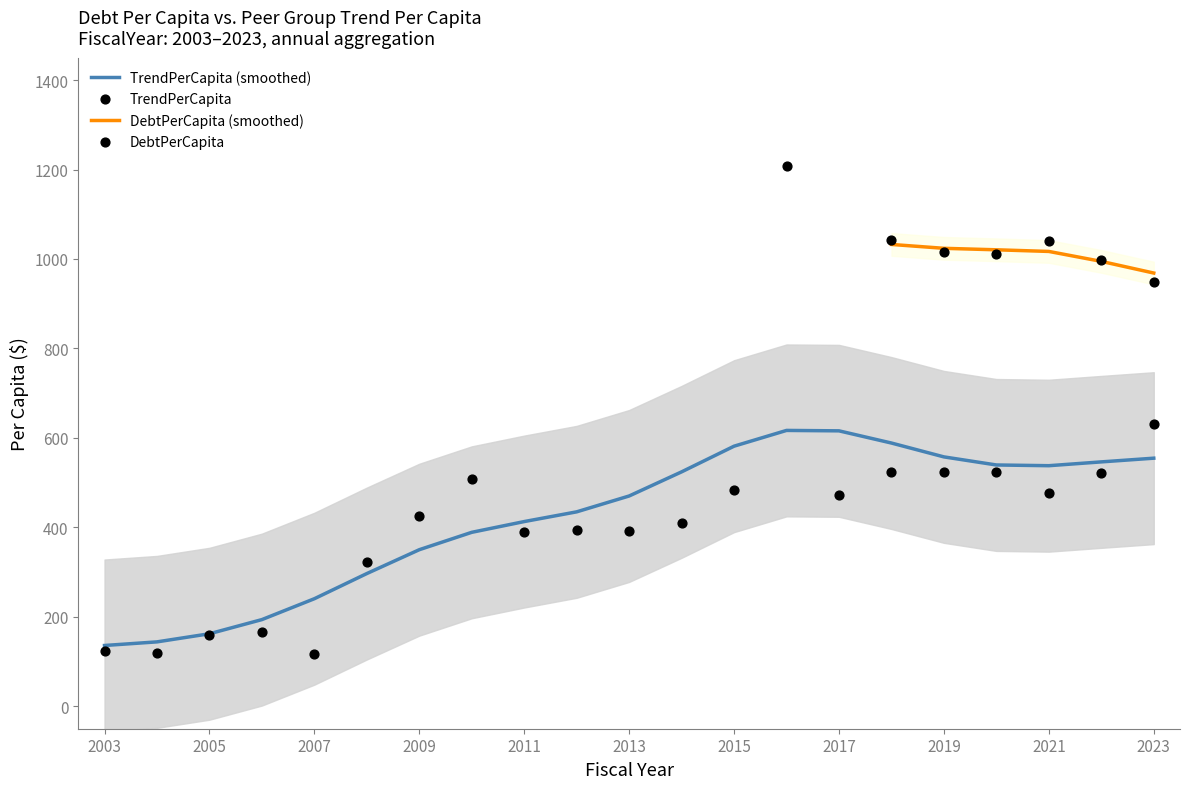

What is the change in value from 2012 to 2019?

+130.3